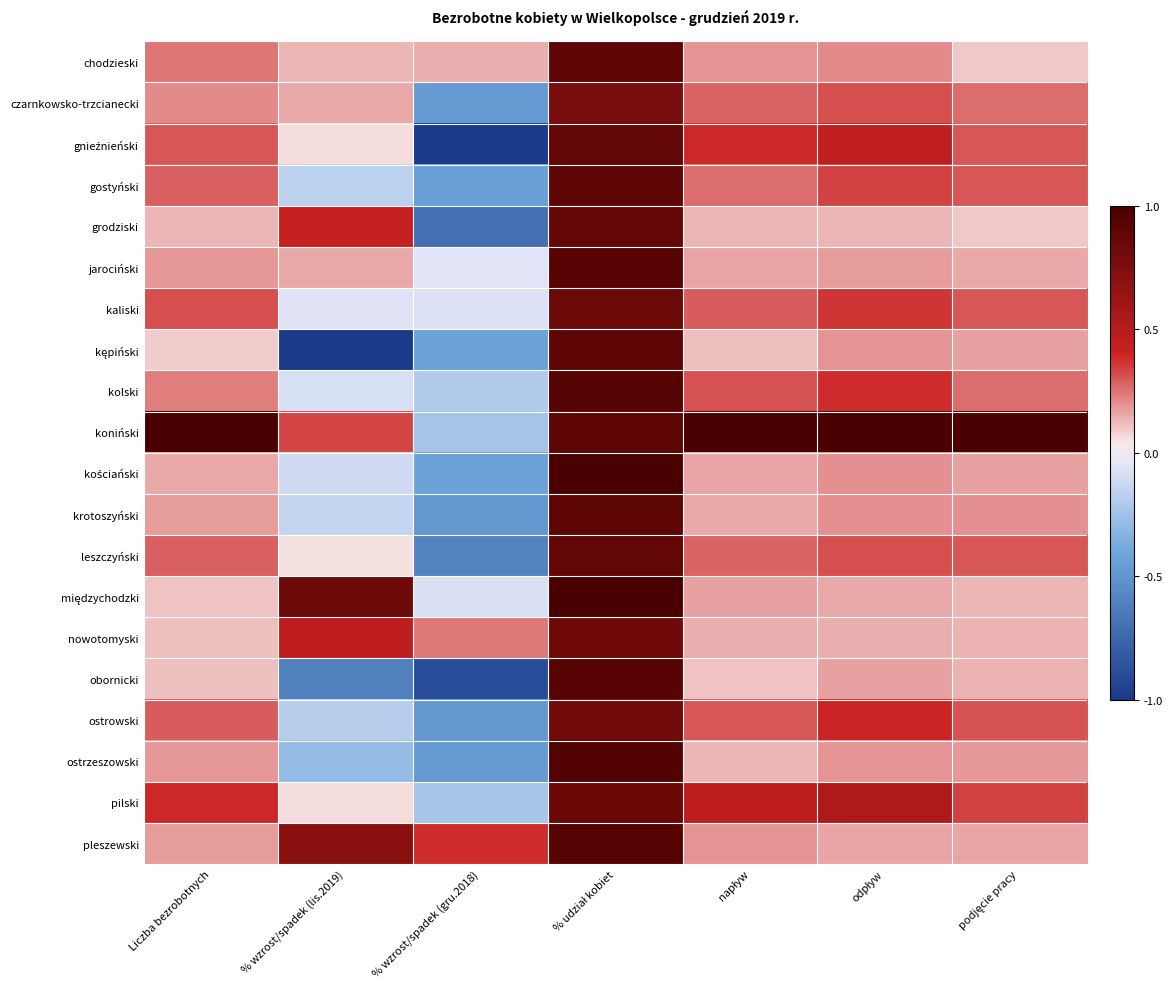

At which category is the sum across all series the highest?

% udział kobiet